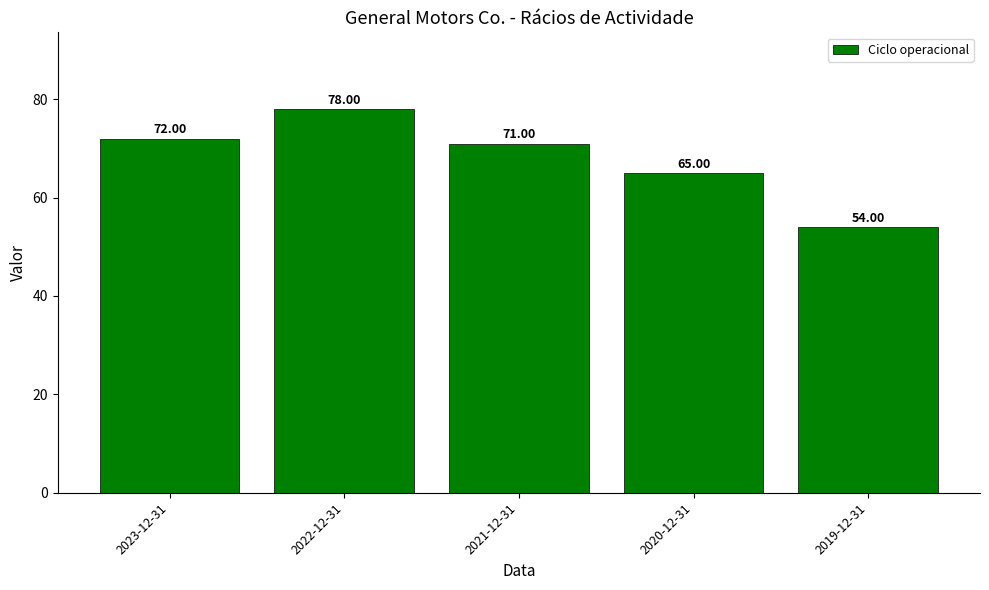

Reading left to right, what are all the values shown in this chart?

2023-12-31=72	2022-12-31=78	2021-12-31=71	2020-12-31=65	2019-12-31=54